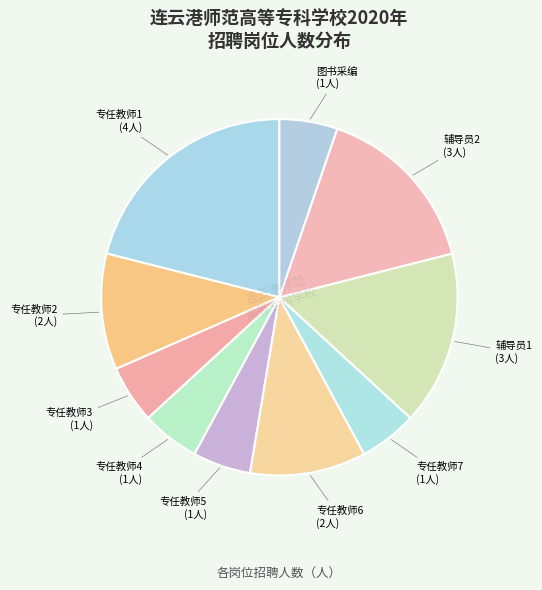

What is the largest slice in the pie chart?

专任教师1